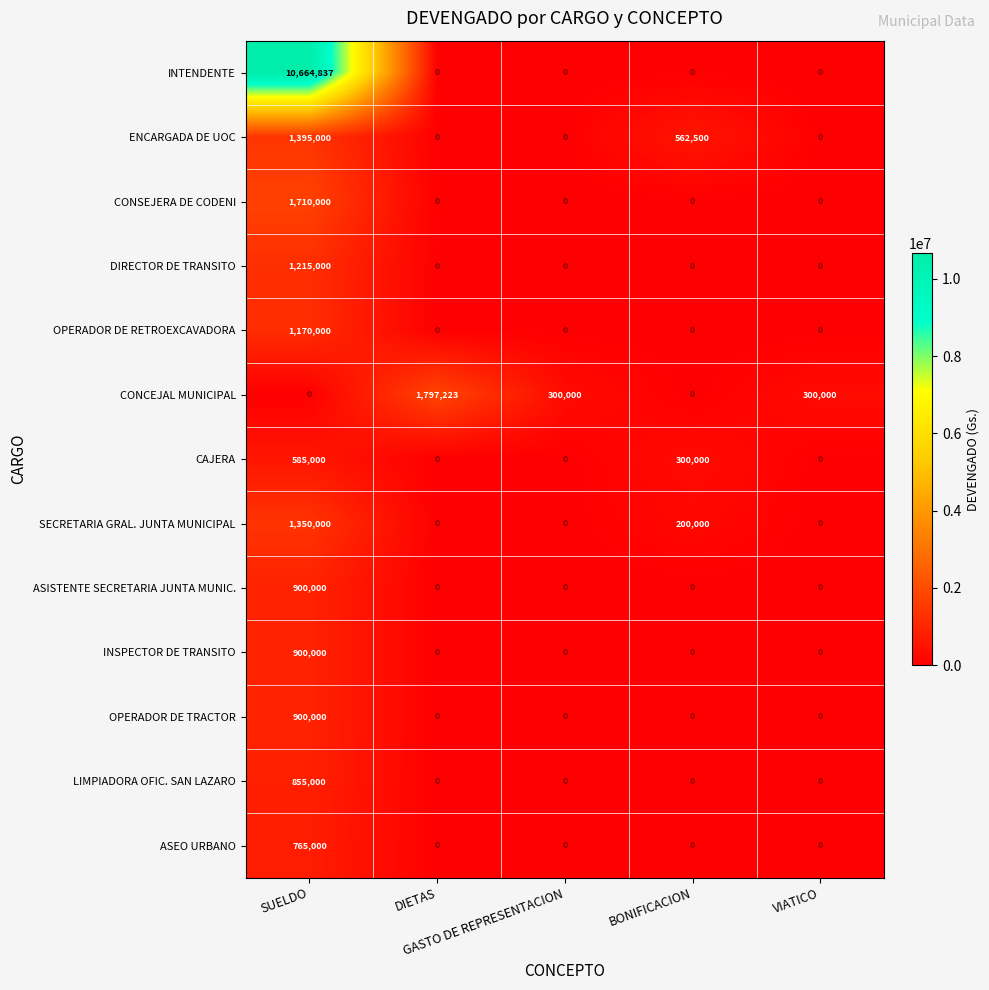

What is the average value of the CAJERA series?

177000